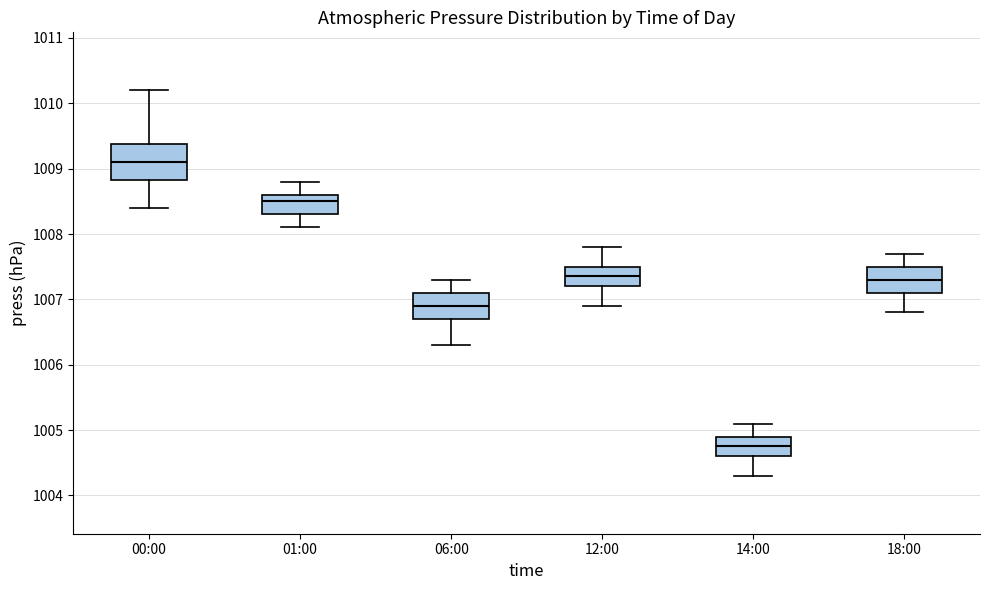

Reading left to right, transcribe this box plot: for each box, give where its median line is, the range the box spans, and where its two whiskers end, as read against the y-axis. The values are not printed on the chart, so give them approximately, as read against the axis.

00:00: median 1009.1, box 1008.8 to 1009.4, whiskers 1008.4 to 1010.2
01:00: median 1008.5, box 1008.3 to 1008.6, whiskers 1008.1 to 1008.8
06:00: median 1006.9, box 1006.7 to 1007.1, whiskers 1006.3 to 1007.3
12:00: median 1007.4, box 1007.2 to 1007.5, whiskers 1006.9 to 1007.8
14:00: median 1004.8, box 1004.6 to 1004.9, whiskers 1004.3 to 1005.1
18:00: median 1007.3, box 1007.1 to 1007.5, whiskers 1006.8 to 1007.7